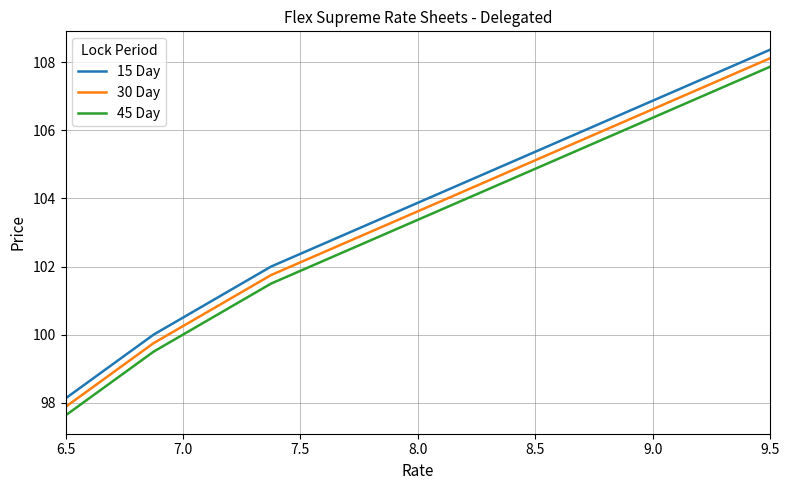

True or false: 45 Day and 15 Day intersect in this chart.

False